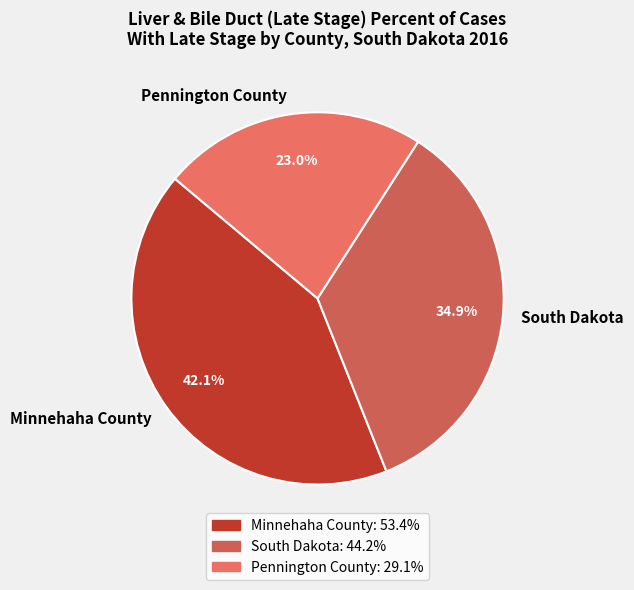

To the nearest percent, what is the combined percentage of Minnehaha County and Pennington County?

65%